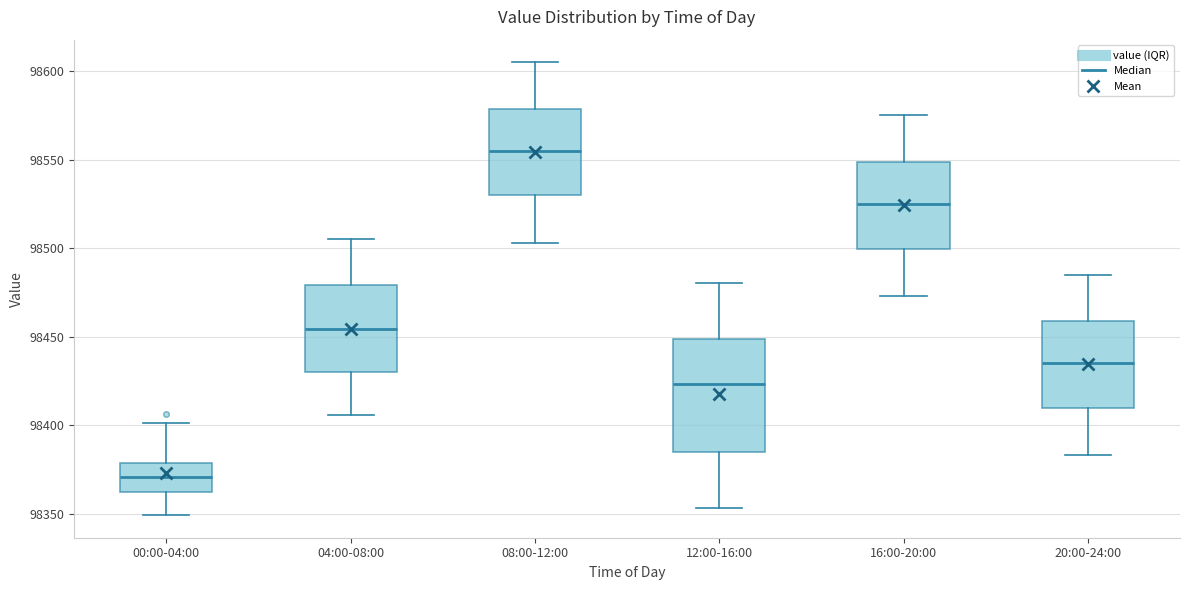

Which box has the lowest median line?

00:00-04:00